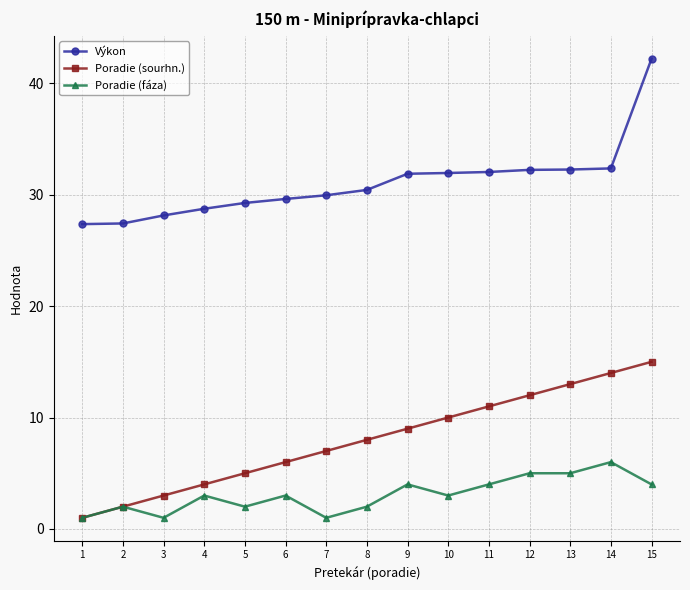

The Výkon series shows 17.2 at 15. True or false?

False